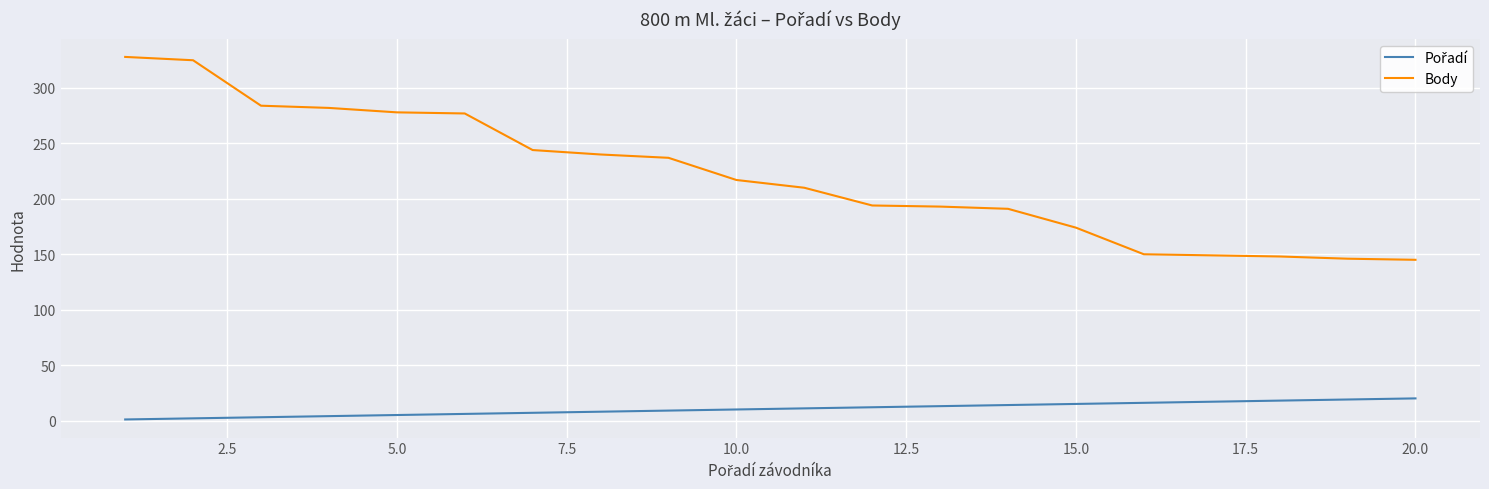

Which series has the largest total across all categories?

Body